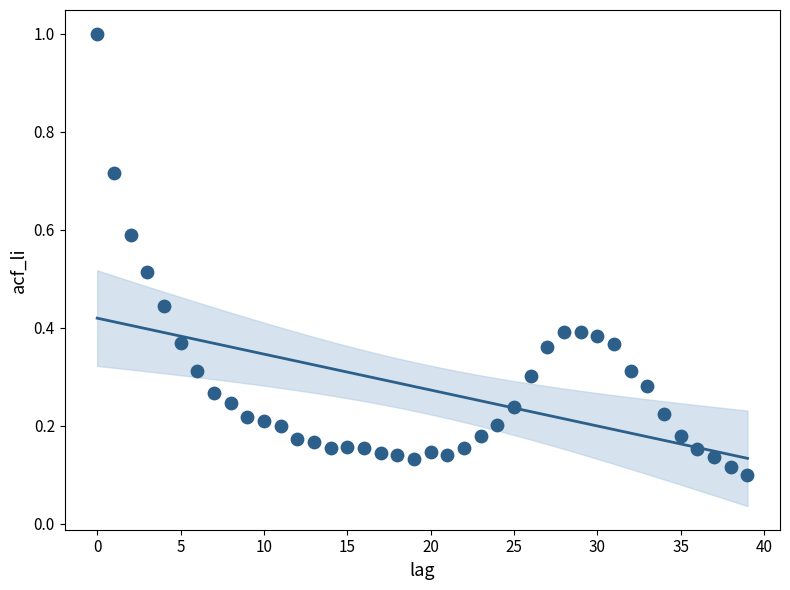

What is the range of Y values (max minus min)?

0.9